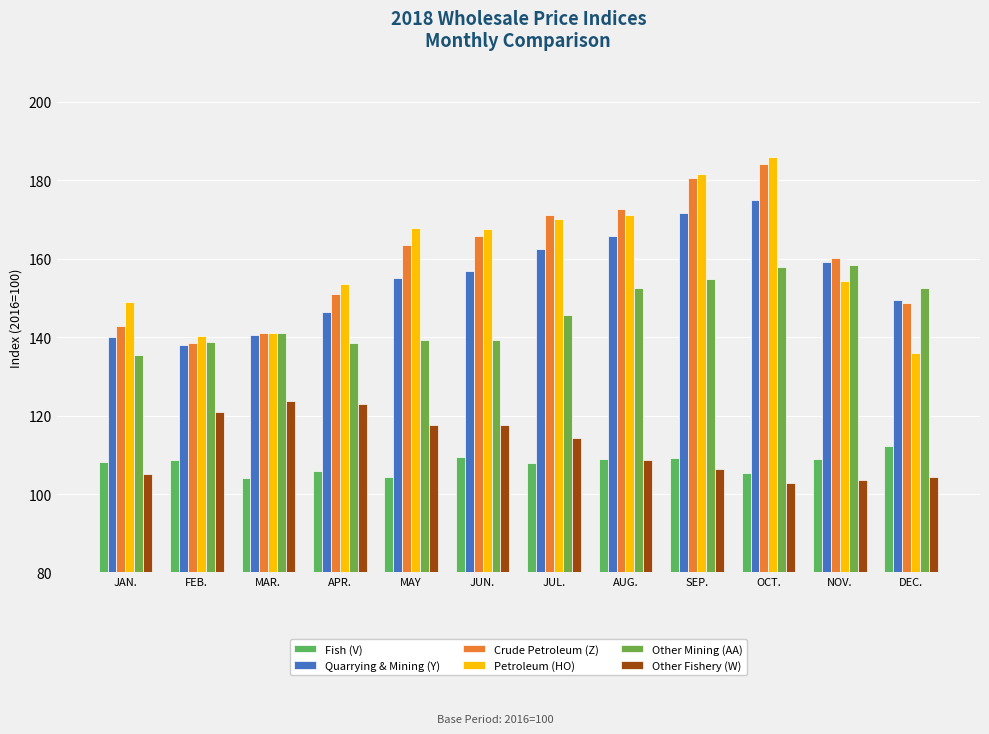

Is it true that Petroleum (HO) equals 33.7 at DEC.?

False